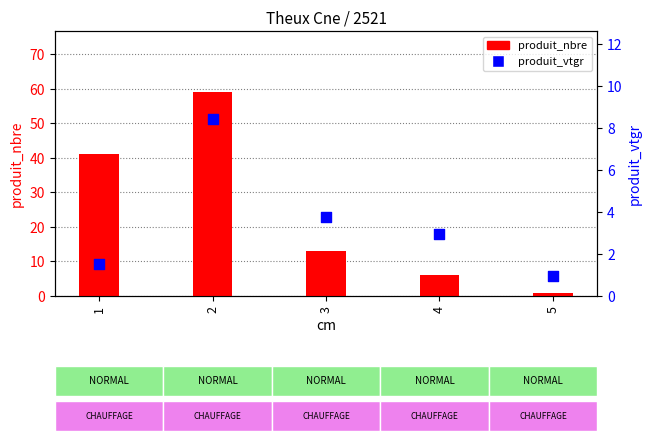

Which series has the largest Y range (max minus min)?

produit_nbre